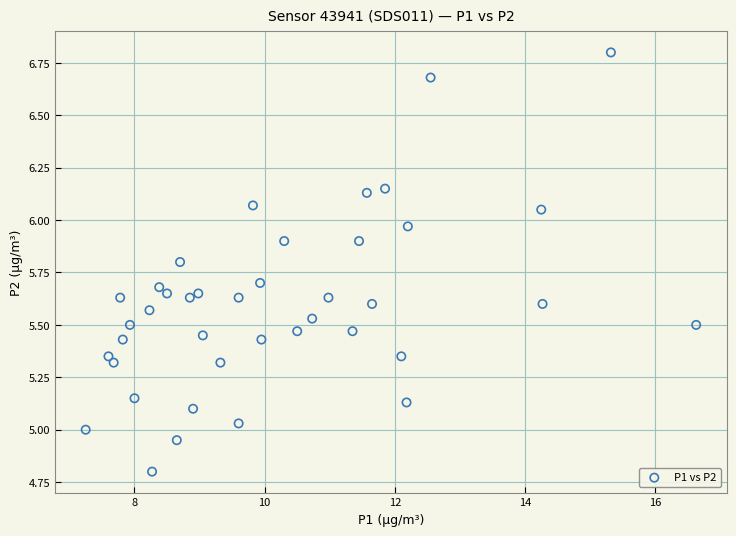

What is the range of Y values (max minus min)?

2.0